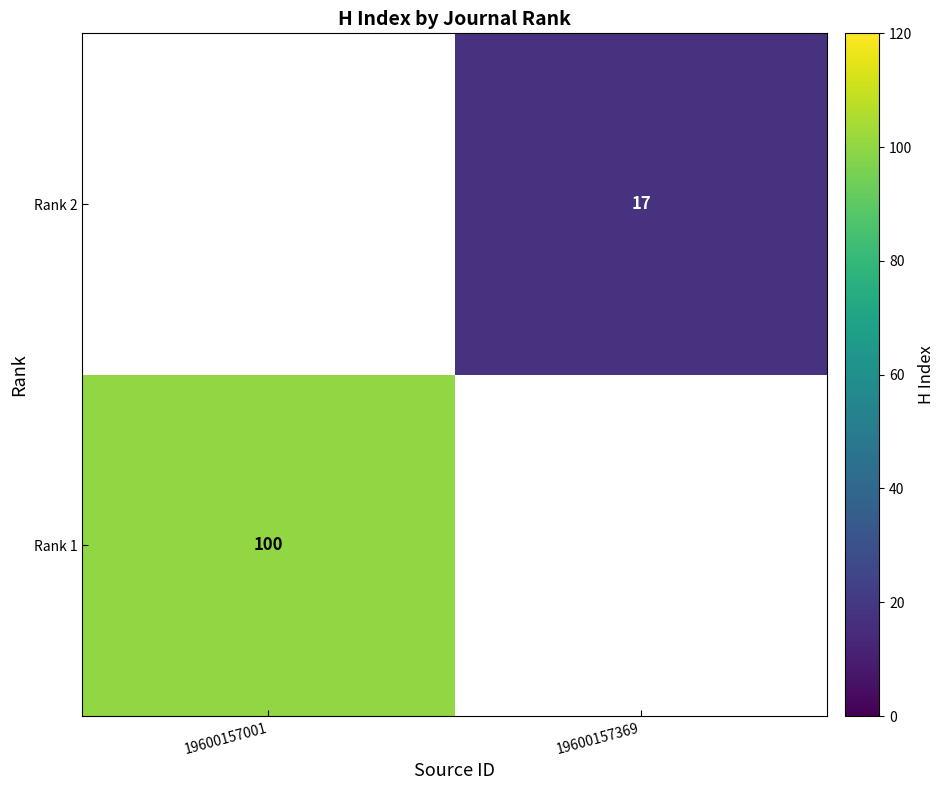

Is the value of Rank 2 at 19600157369 greater than the value of Rank 1 at 19600157001?

No